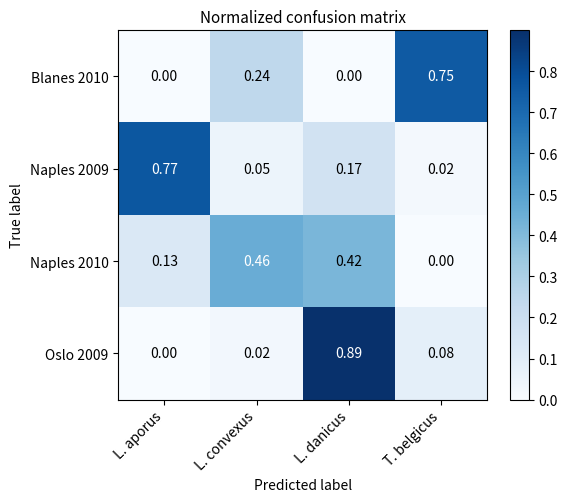

List the labels in order of Naples 2010 value, smallest first.

T. belgicus, L. aporus, L. danicus, L. convexus